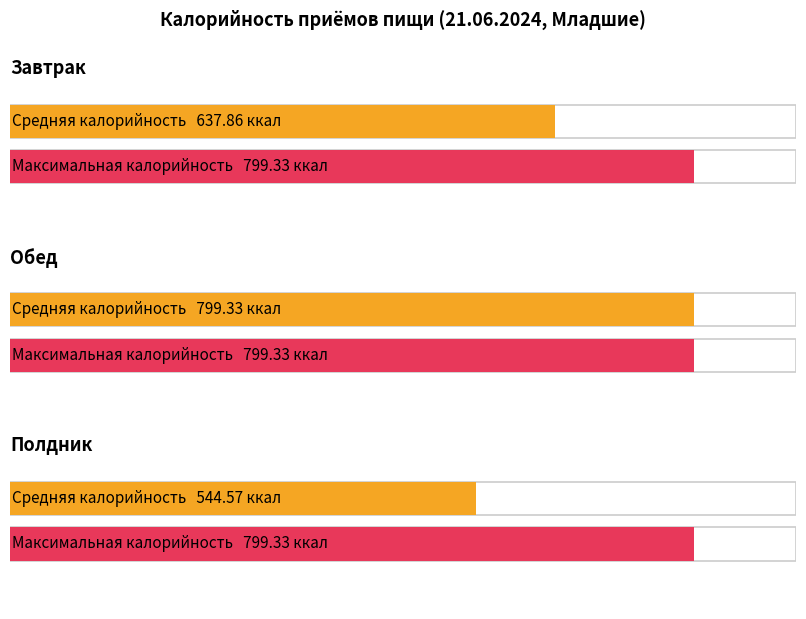

Between Завтрак and Полдник, which is larger?

Завтрак